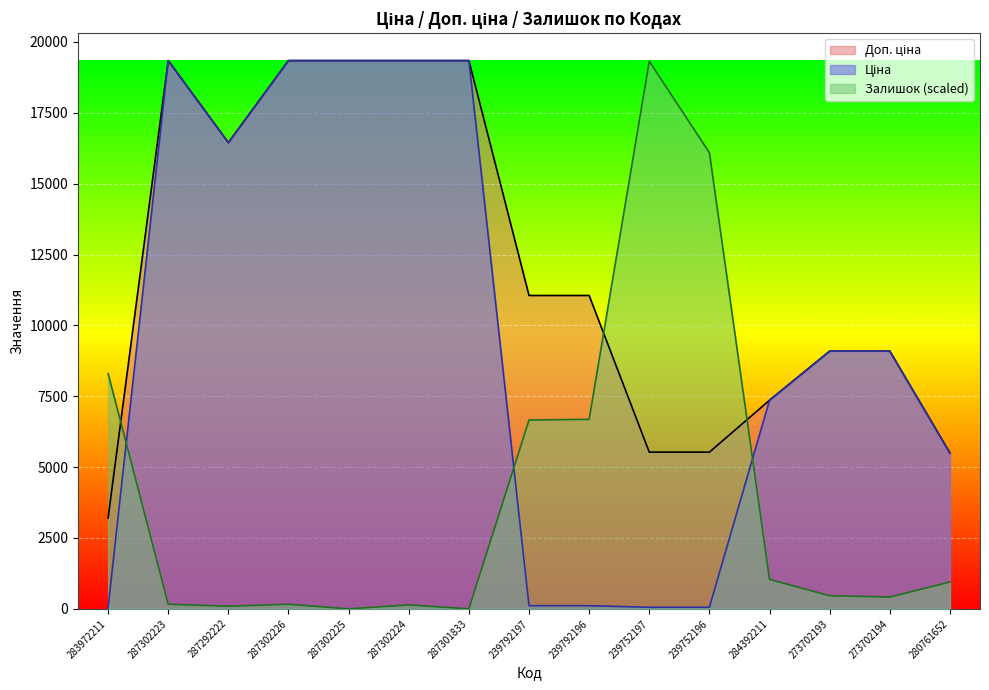

The Доп. ціна series shows 4258.5 at 287302225. True or false?

False